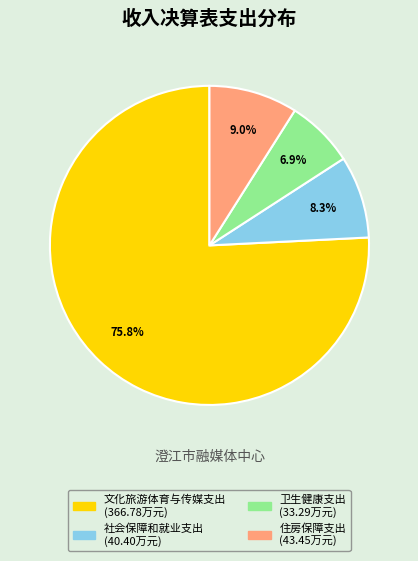

Does 文化旅游体育与传媒支出 represent more than half of the total?

Yes